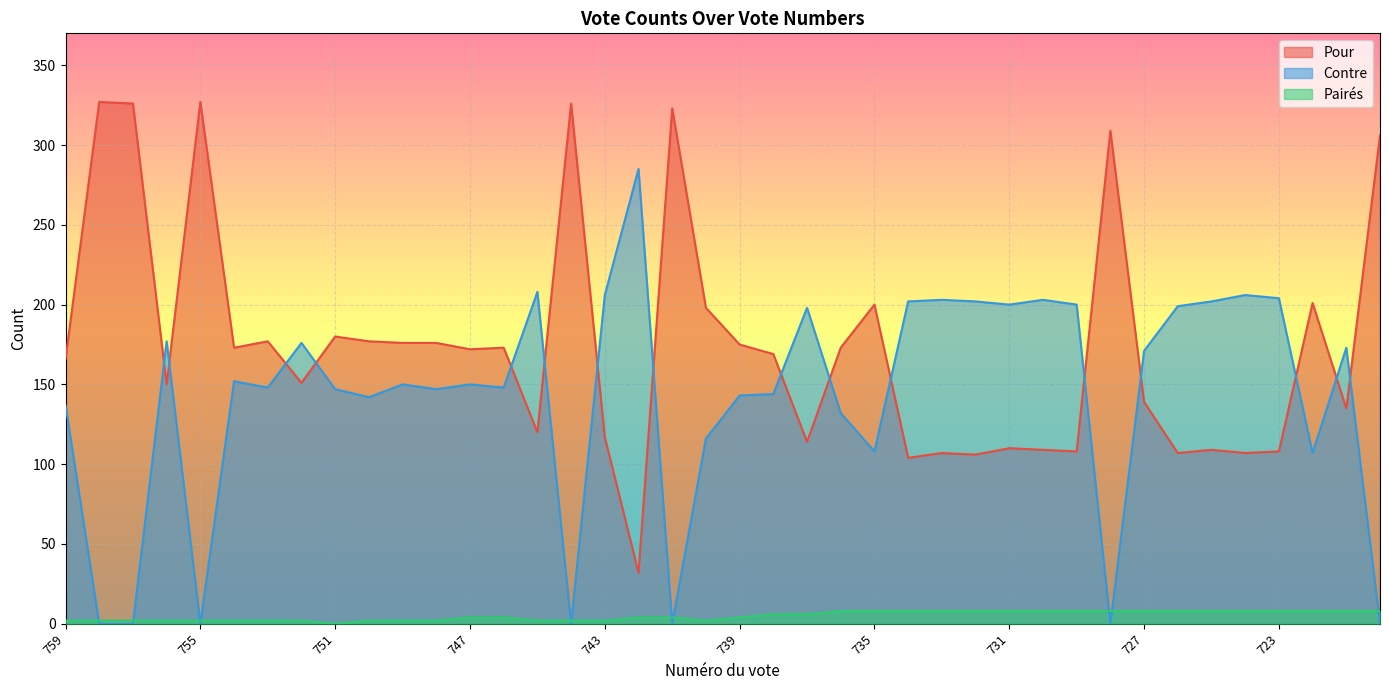

True or false: Pairés and Pour intersect in this chart.

False